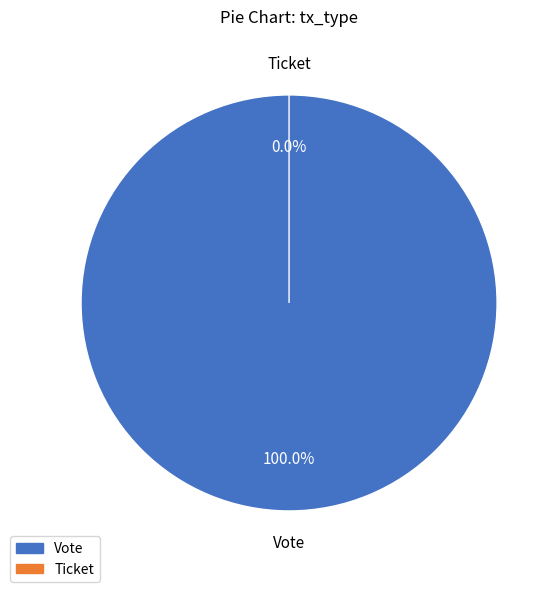

The Ticket slice represents 1% of the pie. True or false?

False